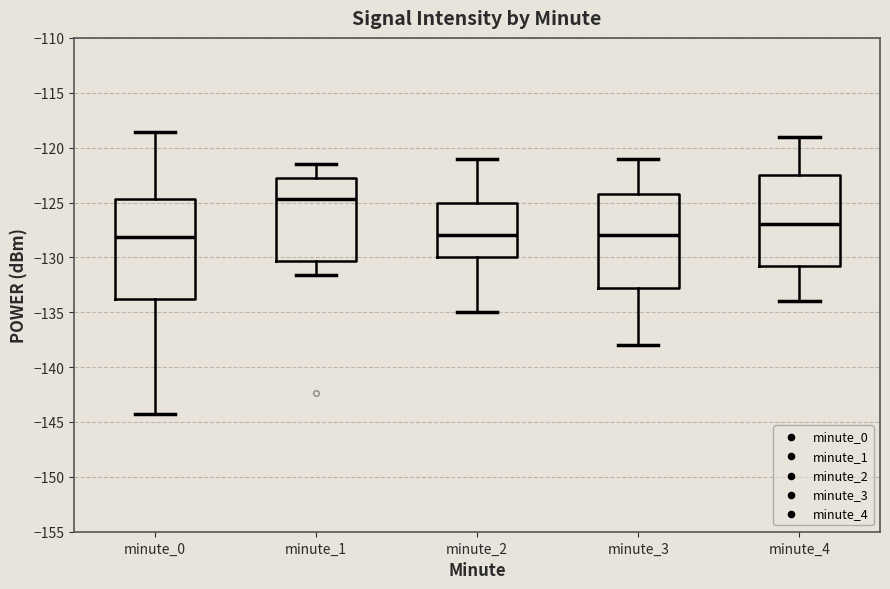

Reading left to right, transcribe this box plot: for each box, give where its median line is, the range the box spans, and where its two whiskers end, as read against the y-axis. The values are not printed on the chart, so give them approximately, as read against the axis.

minute_0: median -128.0, box -134.0 to -124.5, whiskers -144.5 to -118.5
minute_1: median -124.5, box -130.5 to -123.0, whiskers -131.5 to -121.5
minute_2: median -128.0, box -130.0 to -125.0, whiskers -135.0 to -121.0
minute_3: median -128.0, box -132.5 to -124.0, whiskers -138.0 to -121.0
minute_4: median -127.0, box -130.5 to -122.5, whiskers -134.0 to -119.0